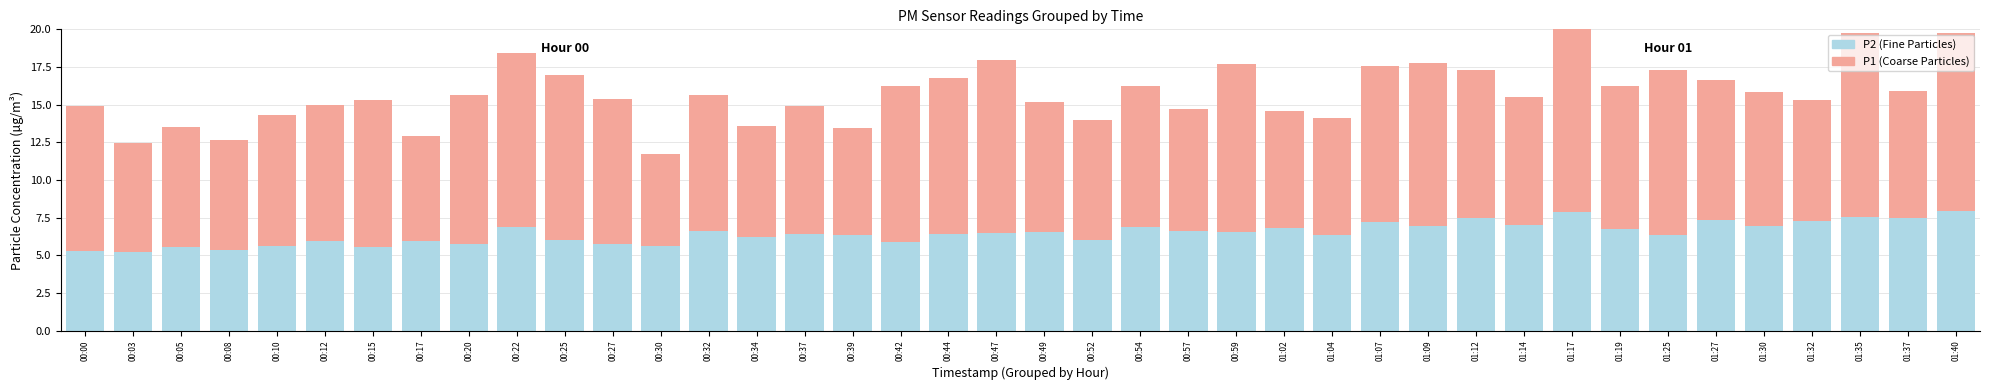

How many values in the P1 series are below 9?

19